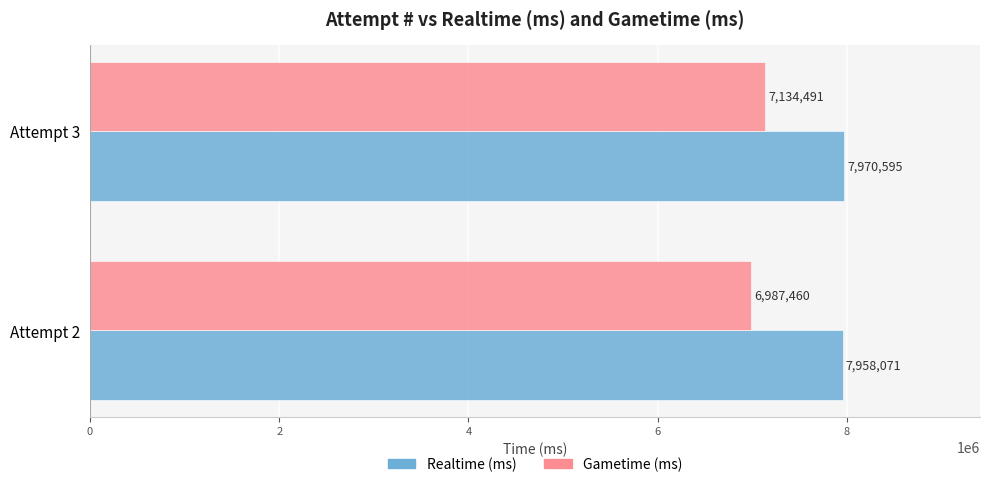

At which category is the sum across all series the highest?

Attempt 3